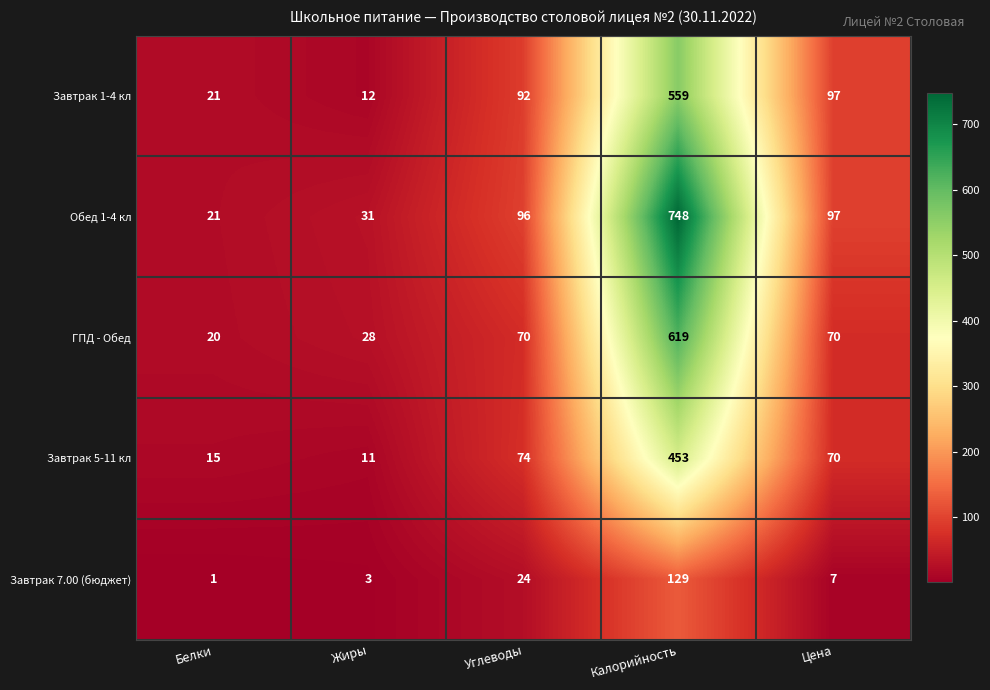

What is the sum of all Обед 1-4 кл values?

993